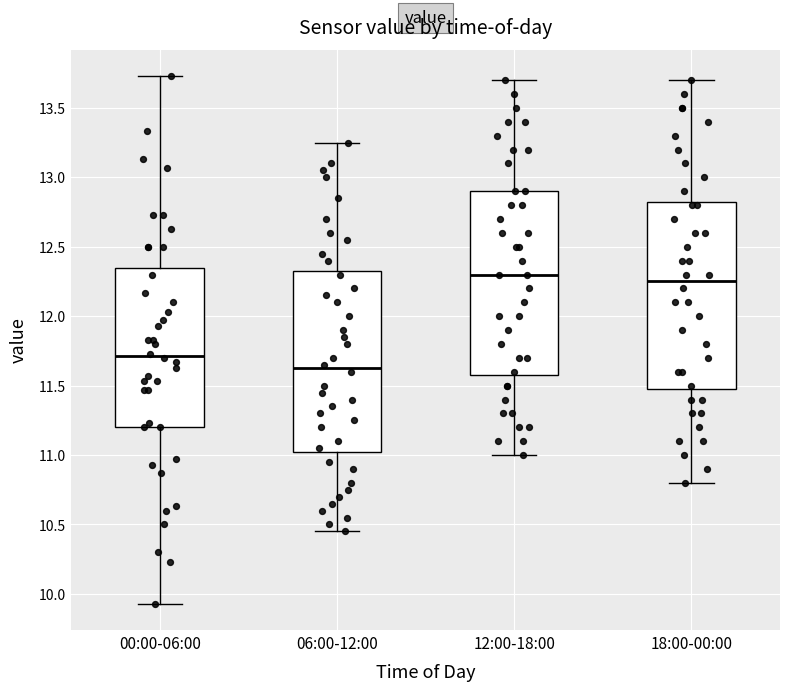

Which box has the lowest median line?

06:00-12:00